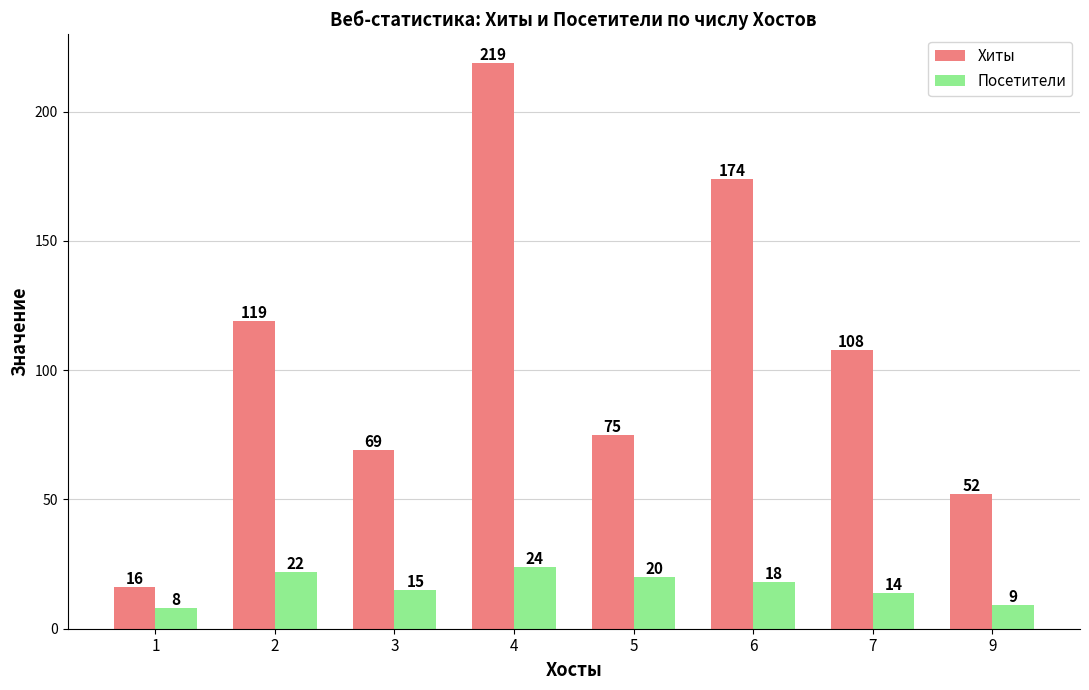

Where does the Хиты series first go above 108?

2